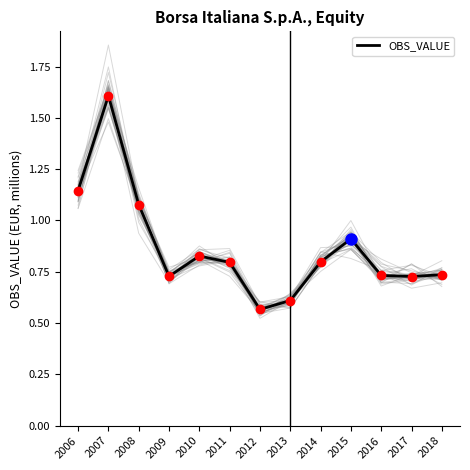

What is the greatest value displayed?

1.6